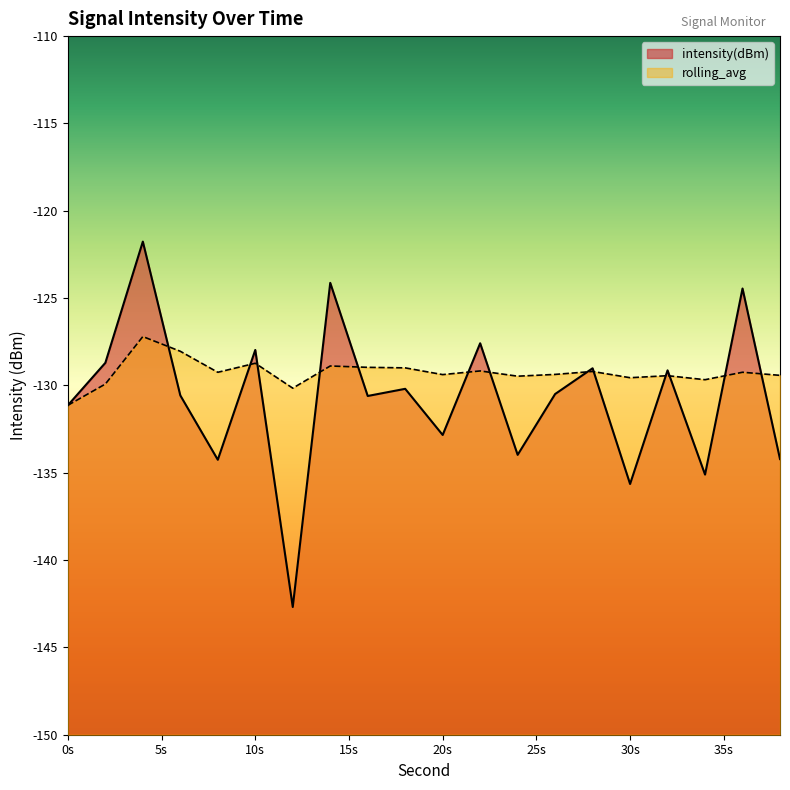

At 30s, list the series in order from largest to smallest.

rolling_avg, intensity(dBm)